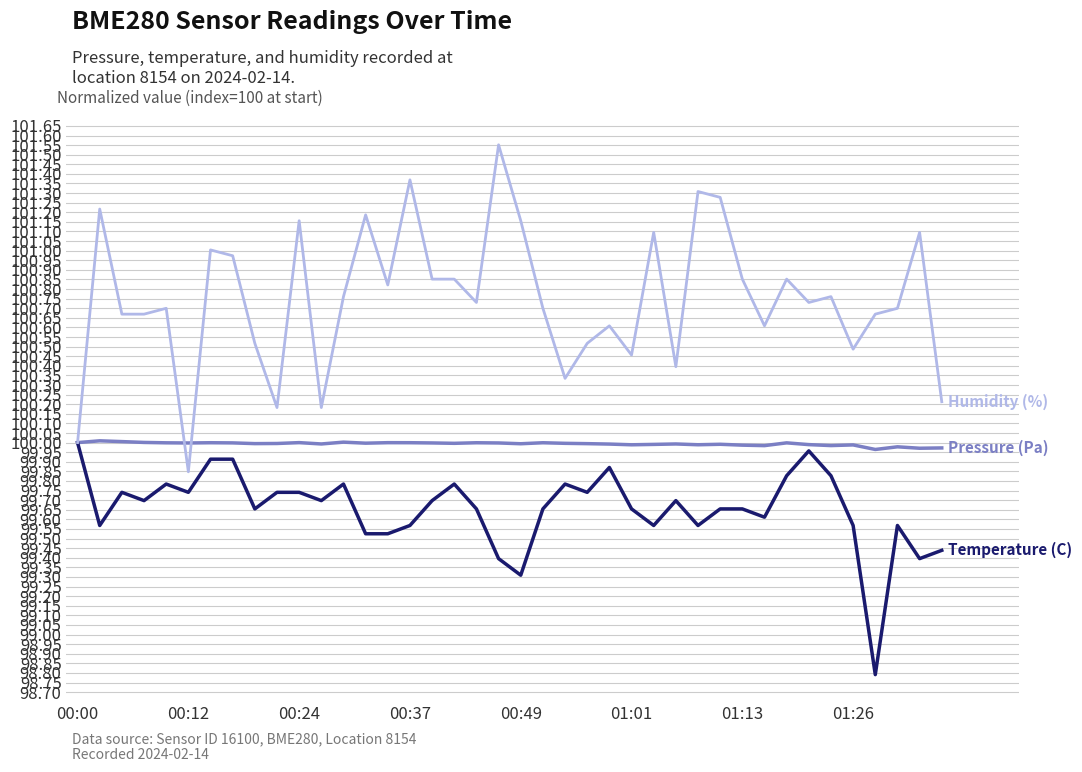

What is the smallest value displayed?

98.8